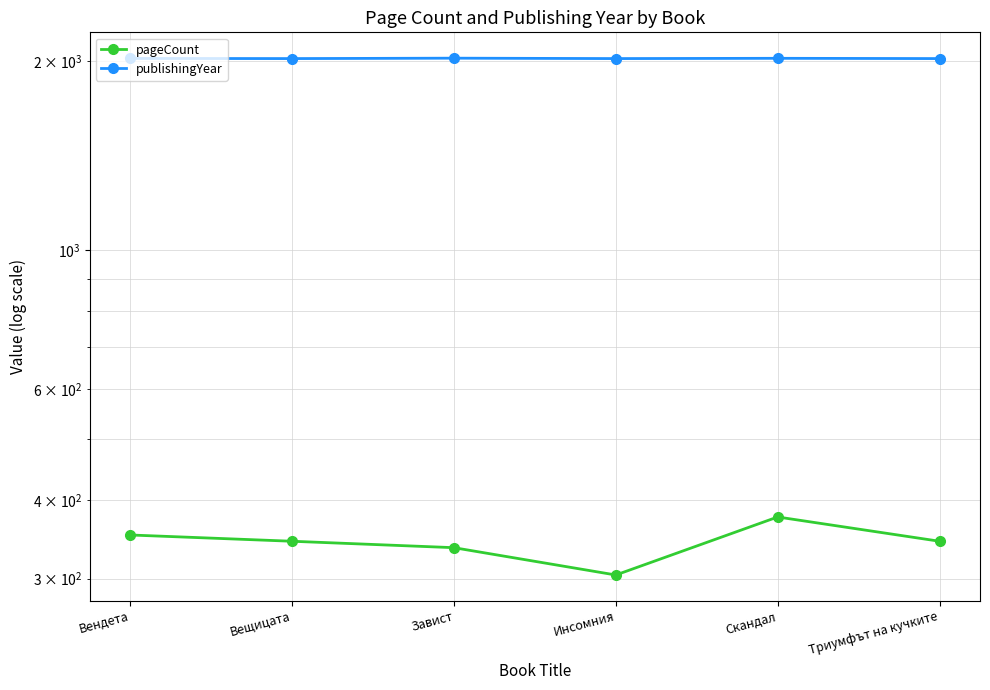

What is the difference between the highest and lowest values at Триумфът на кучките?

1672